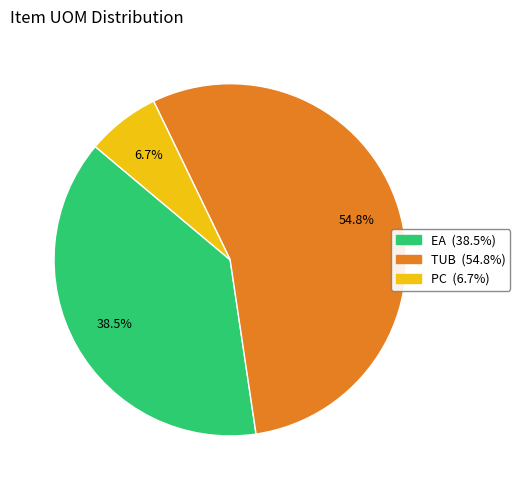

Which category has the biggest portion of the pie?

TUB